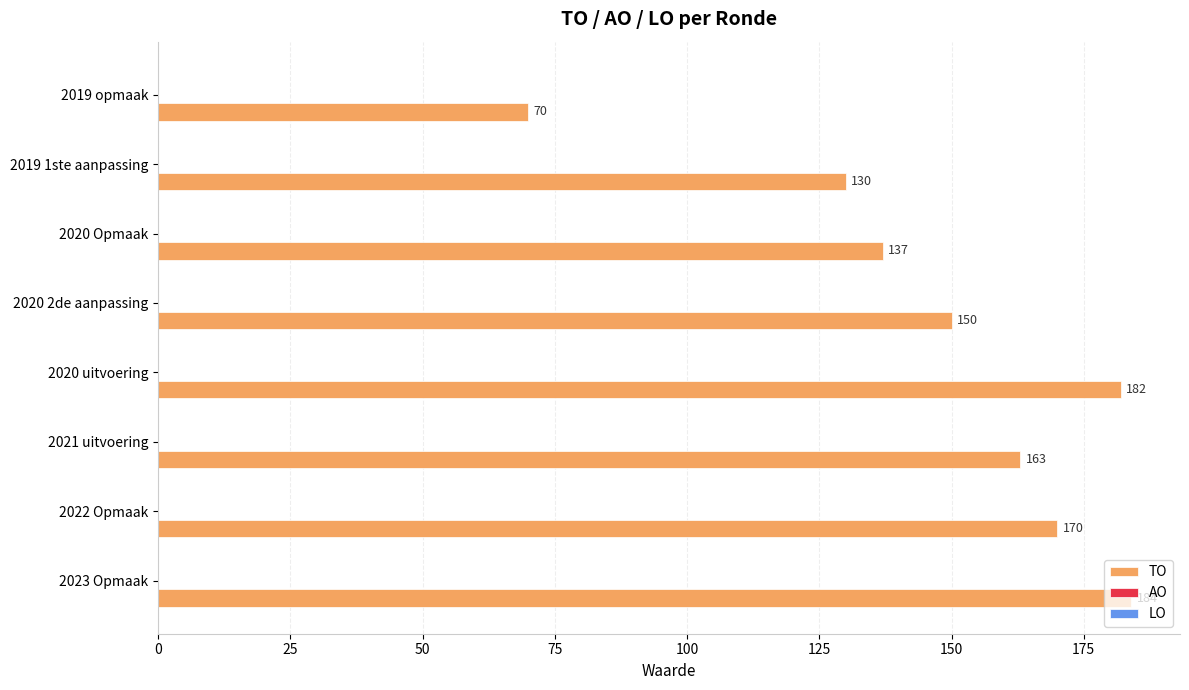

How many bars are there in total?

8